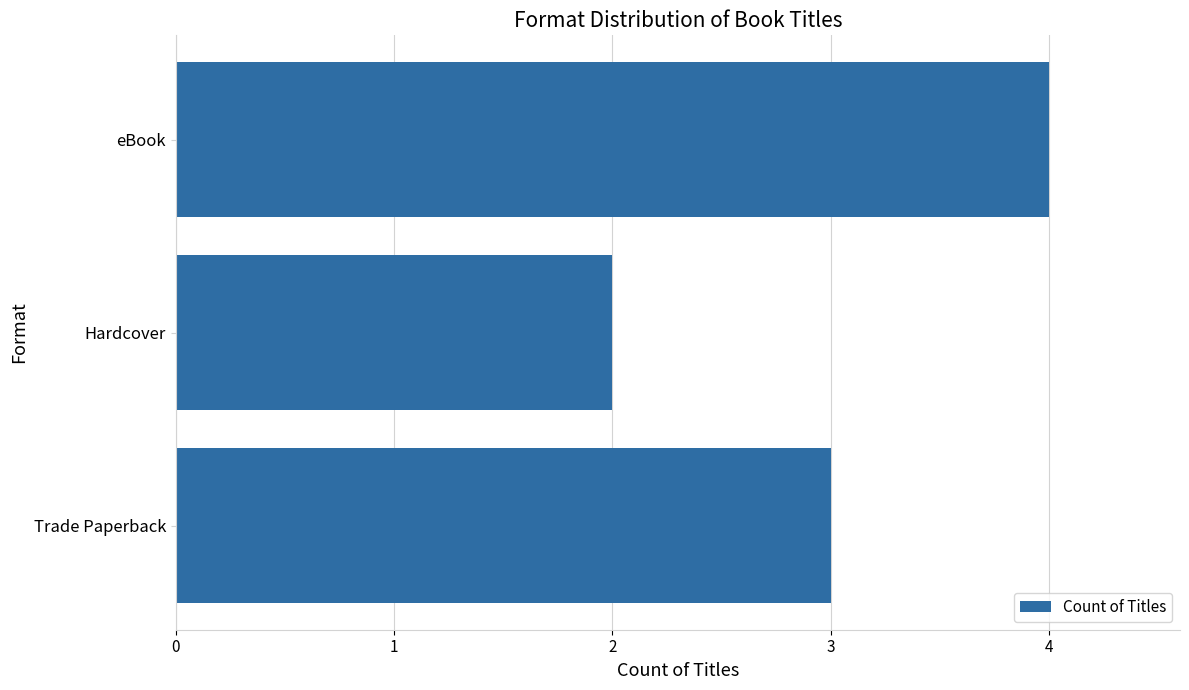

How many bars are there in total?

3